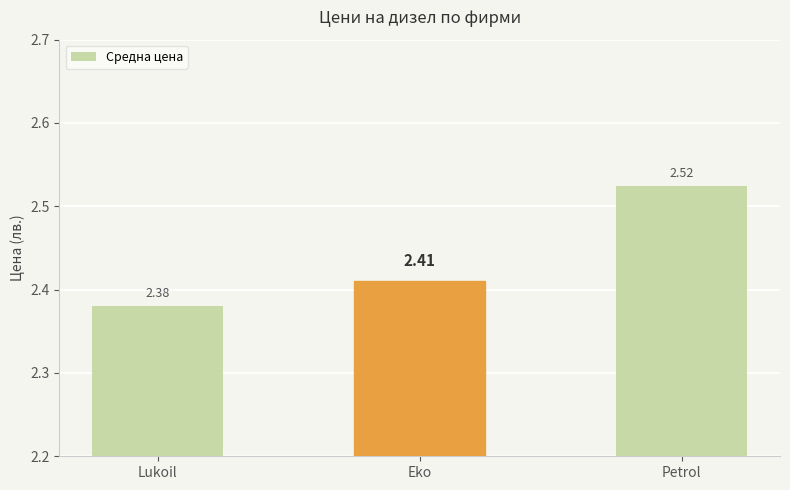

Does the chart contain stacked bars?

No